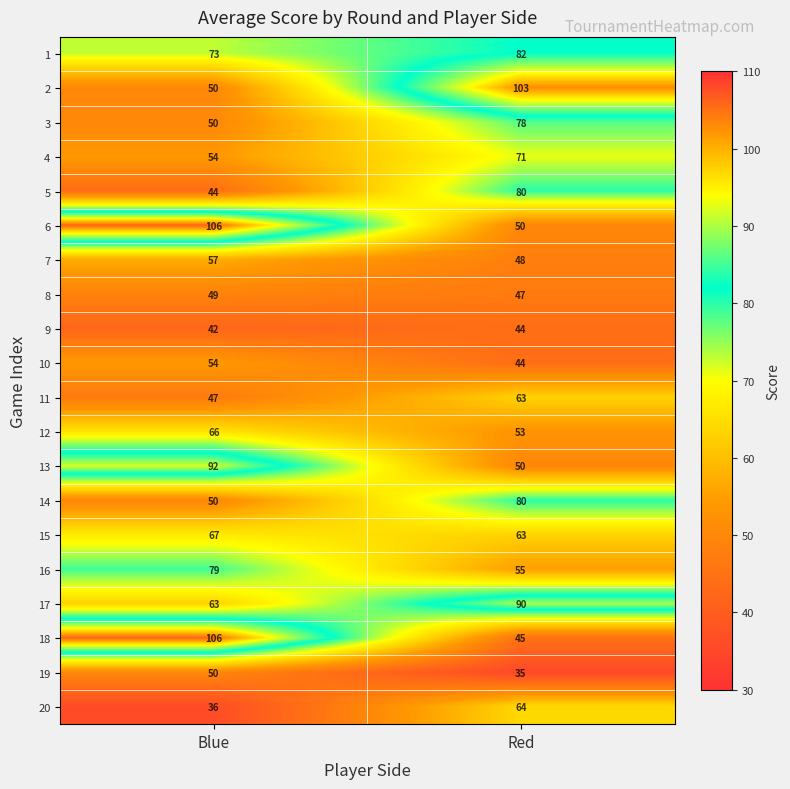

The 1 series shows 30 at Blue. True or false?

False